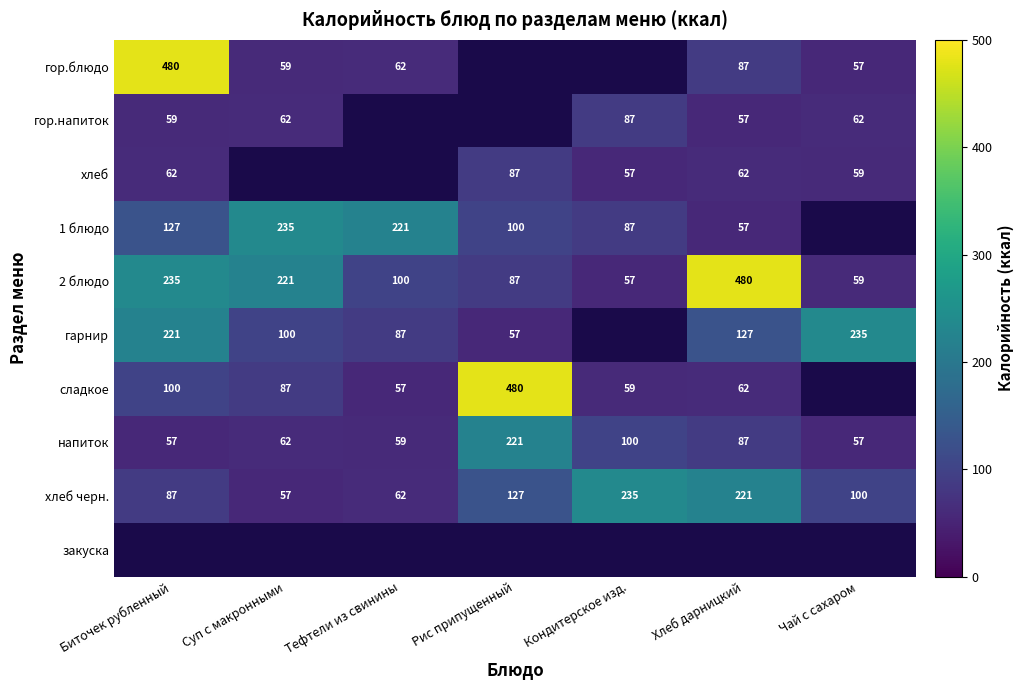

Read the 2 блюдо value at Рис припущенный, to the nearest 10.

90